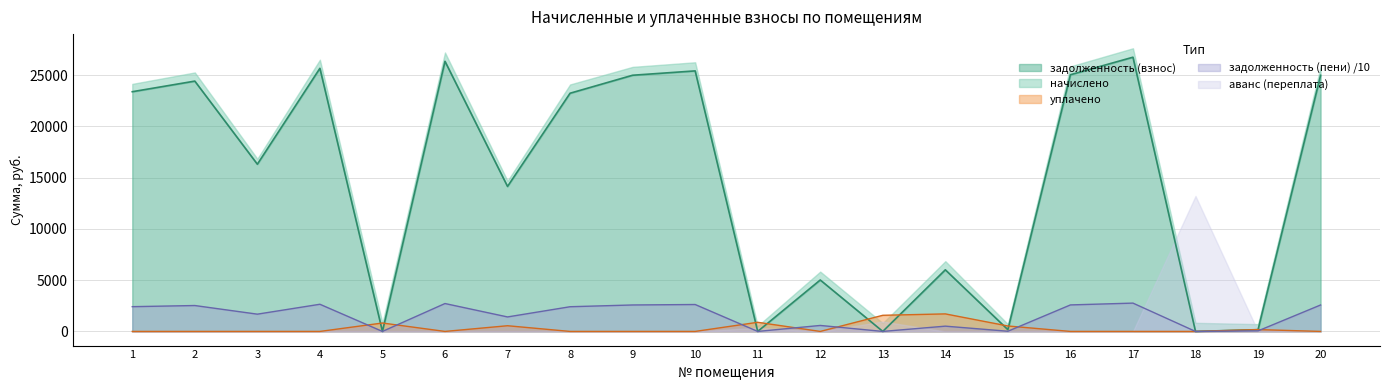

At which label is задолженность (пени) closest to 1381?

7